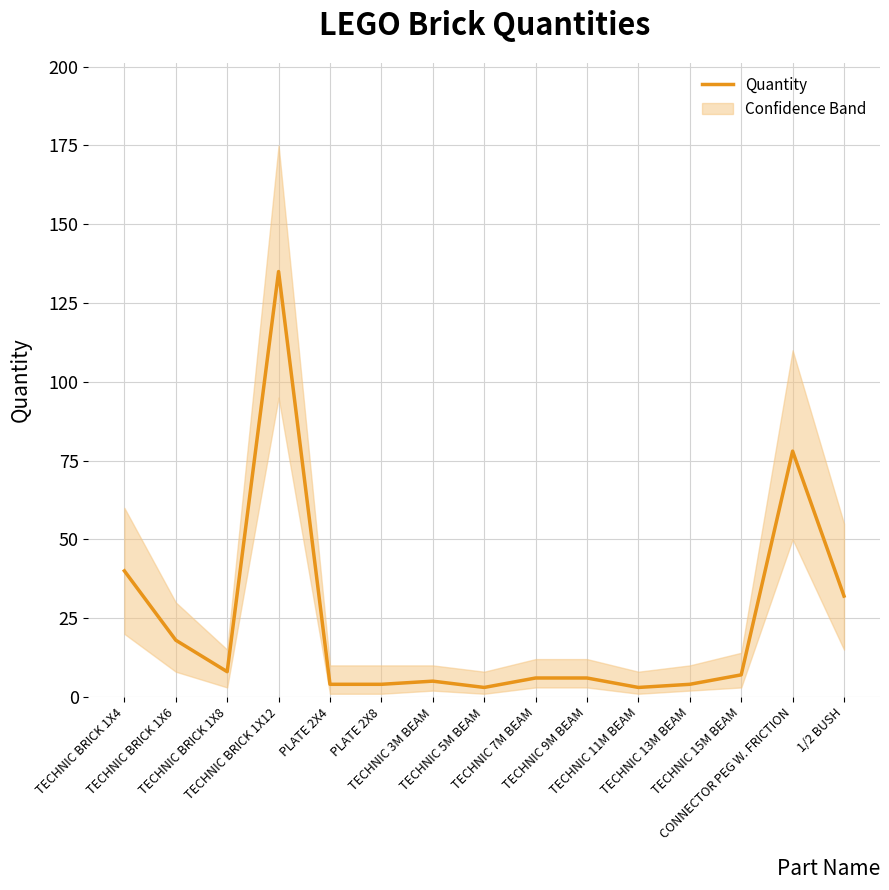

How many data points are less than 6?

6